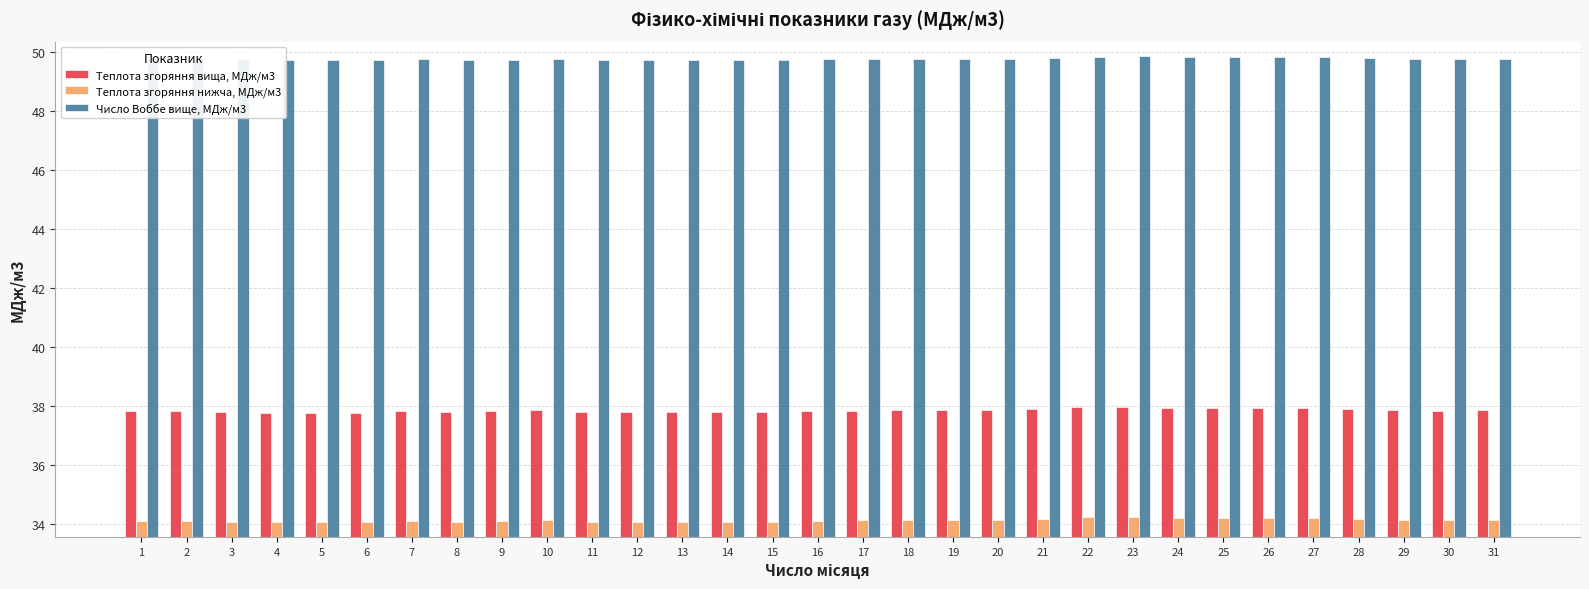

How many bars are there in total?

93